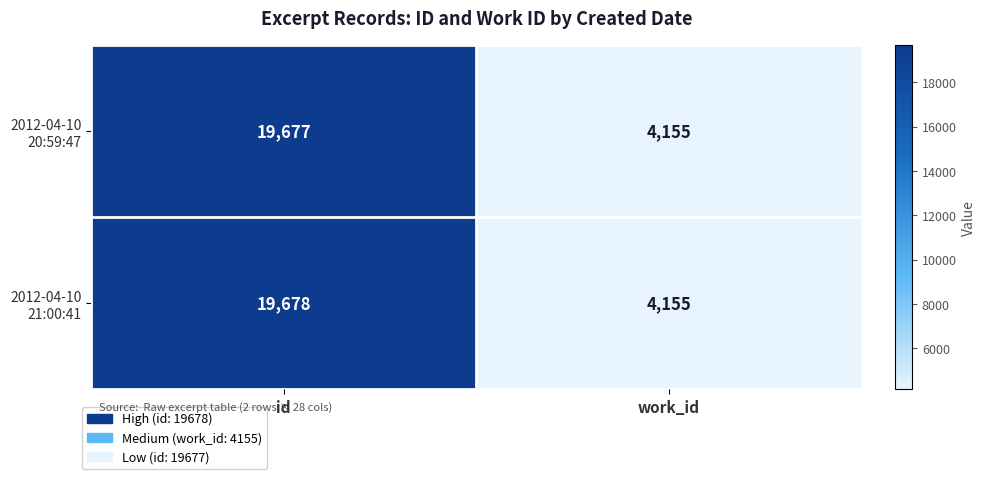

What is the total value across all series at work_id?

8310